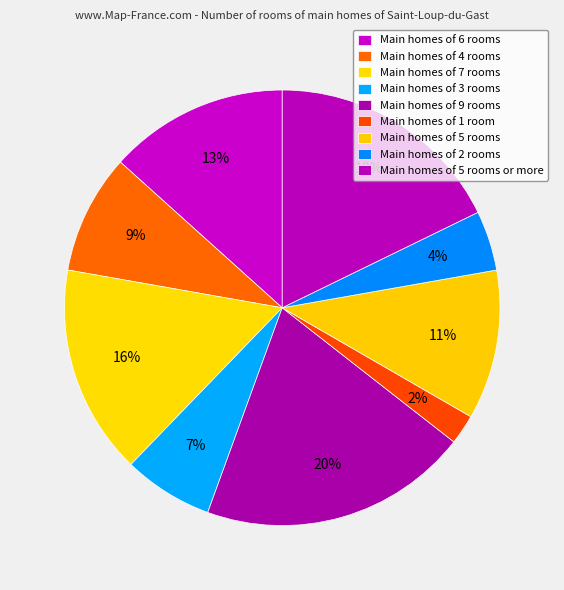

Which category has the smallest portion of the pie?

1